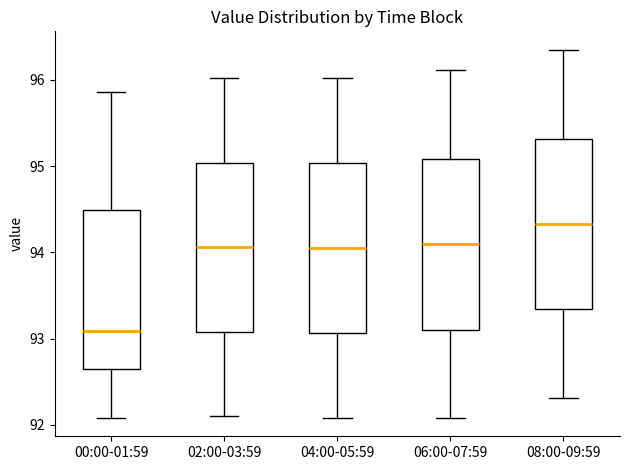

Which box's median line is the lowest?

00:00-01:59